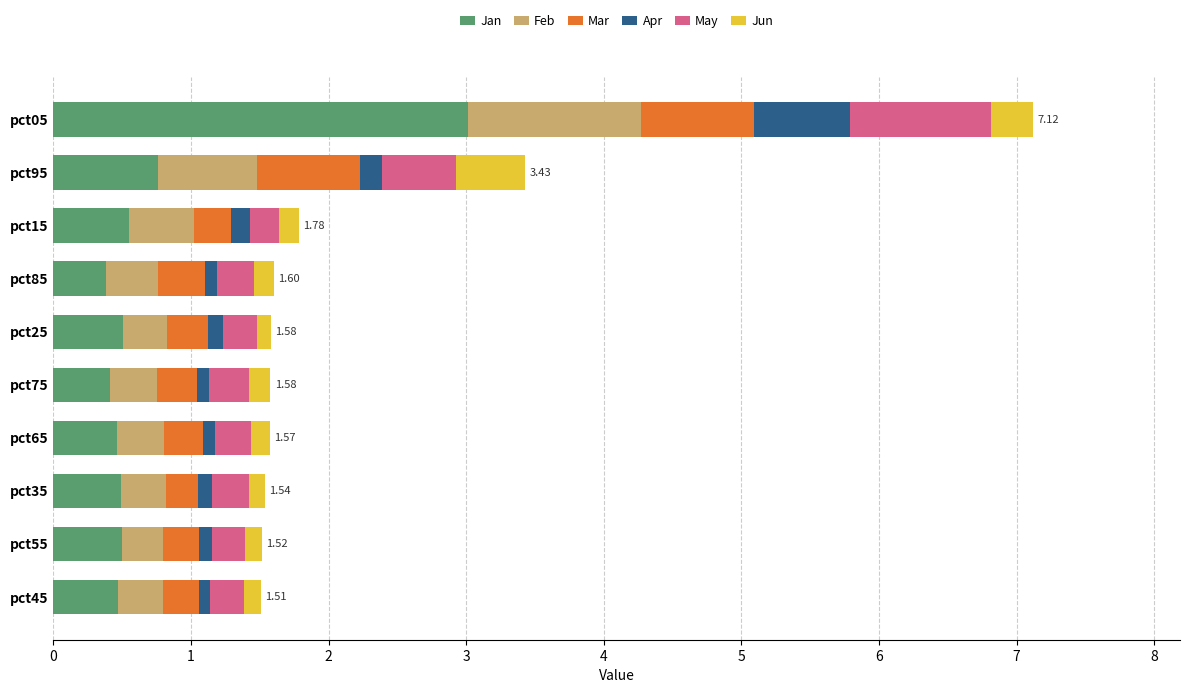

At which category is the sum across all series the highest?

pct05